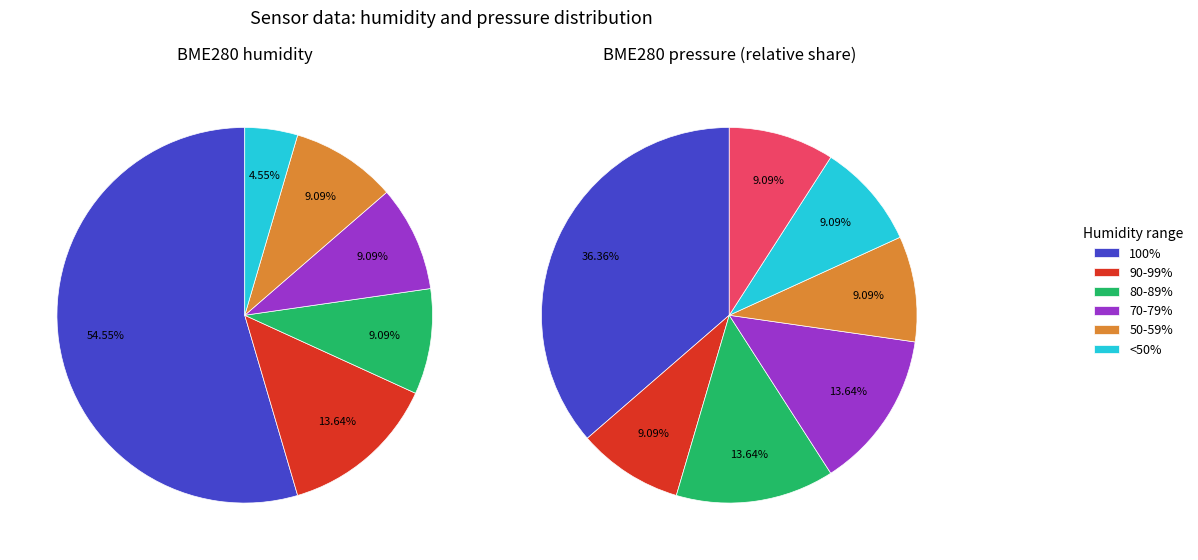

Is 1250 the majority of the pie?

No